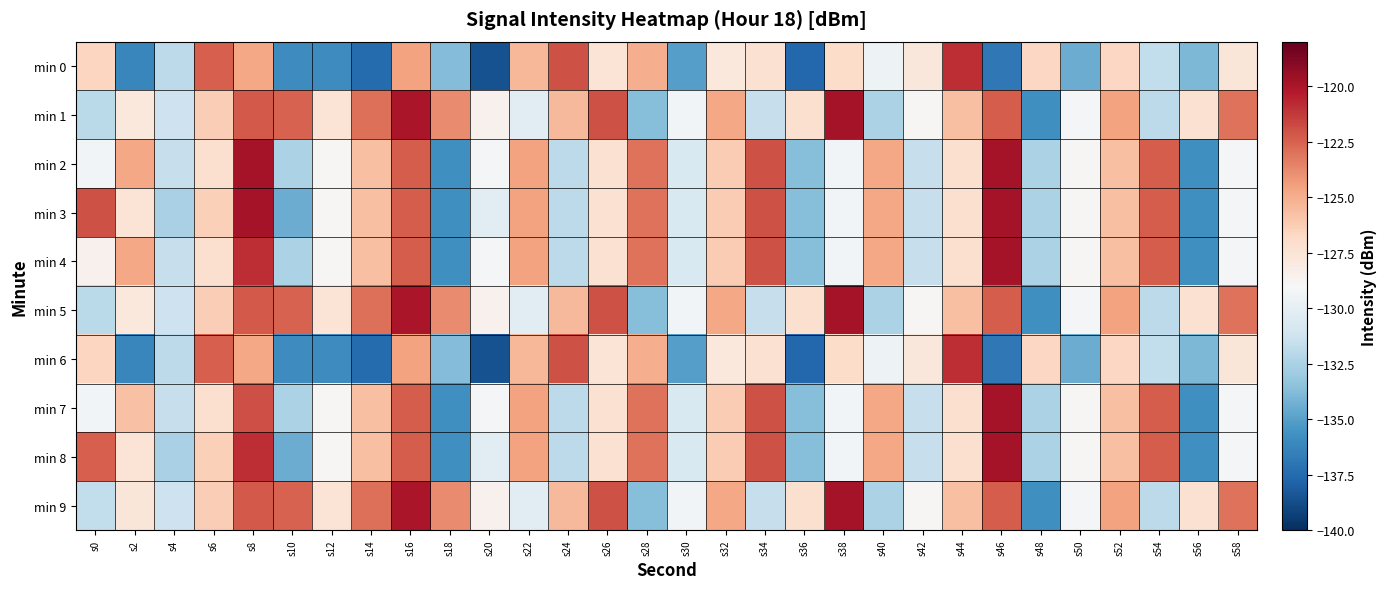

Reading left to right, what are all the values shown in this chart?

min 0: s0=-126.7	s2=-136.2	s4=-131.9	s6=-122.4	s8=-124.8	s10=-135.9	s12=-135.9	s14=-137.5	s16=-124.6	s18=-133.8	s20=-138.6	s22=-125.4	s24=-122.0	s26=-127.5	s28=-125.0	s30=-135.1	s32=-127.8	s34=-127.3	s36=-137.6	s38=-127.0	s40=-129.5	s42=-127.8	s44=-120.9	s46=-136.9	s48=-126.7	s50=-134.5	s52=-126.8	s54=-131.7	s56=-134.0	s58=-127.7
min 1: s0=-132.0	s2=-127.9	s4=-131.3	s6=-126.3	s8=-122.3	s10=-122.5	s12=-127.5	s14=-122.9	s16=-120.1	s18=-123.8	s20=-128.5	s22=-130.1	s24=-125.4	s26=-122.0	s28=-133.7	s30=-129.3	s32=-124.8	s34=-131.6	s36=-127.2	s38=-119.9	s40=-132.4	s42=-128.9	s44=-125.7	s46=-122.3	s48=-135.8	s50=-129.1	s52=-124.6	s54=-131.9	s56=-127.3	s58=-123.0
min 2: s0=-129.3	s2=-124.8	s4=-131.6	s6=-127.2	s8=-119.9	s10=-132.4	s12=-128.9	s14=-125.7	s16=-122.3	s18=-135.8	s20=-129.1	s22=-124.6	s24=-131.9	s26=-127.3	s28=-123.0	s30=-130.7	s32=-126.2	s34=-122.0	s36=-133.7	s38=-129.3	s40=-124.8	s42=-131.6	s44=-127.2	s46=-119.9	s48=-132.4	s50=-128.9	s52=-125.7	s54=-122.3	s56=-135.8	s58=-129.1
min 3: s0=-122.0	s2=-127.5	s4=-132.6	s6=-126.3	s8=-119.9	s10=-134.4	s12=-128.9	s14=-125.7	s16=-122.3	s18=-135.8	s20=-130.1	s22=-124.6	s24=-131.9	s26=-127.3	s28=-123.0	s30=-130.7	s32=-126.2	s34=-122.0	s36=-133.7	s38=-129.3	s40=-124.8	s42=-131.6	s44=-127.2	s46=-119.9	s48=-132.4	s50=-128.9	s52=-125.7	s54=-122.3	s56=-135.8	s58=-129.1
min 4: s0=-128.5	s2=-124.8	s4=-131.6	s6=-127.2	s8=-120.9	s10=-132.4	s12=-128.9	s14=-125.7	s16=-122.3	s18=-135.8	s20=-129.1	s22=-124.6	s24=-131.9	s26=-127.3	s28=-123.0	s30=-130.7	s32=-126.2	s34=-122.0	s36=-133.7	s38=-129.3	s40=-124.8	s42=-131.6	s44=-127.2	s46=-119.9	s48=-132.4	s50=-128.9	s52=-125.7	s54=-122.3	s56=-135.8	s58=-129.1
min 5: s0=-132.0	s2=-127.9	s4=-131.3	s6=-126.3	s8=-122.3	s10=-122.5	s12=-127.5	s14=-122.9	s16=-120.0	s18=-123.8	s20=-128.5	s22=-130.1	s24=-125.4	s26=-122.0	s28=-133.7	s30=-129.3	s32=-124.8	s34=-131.6	s36=-127.2	s38=-119.9	s40=-132.4	s42=-128.9	s44=-125.7	s46=-122.3	s48=-135.8	s50=-129.1	s52=-124.6	s54=-131.9	s56=-127.3	s58=-123.0
min 6: s0=-126.7	s2=-136.2	s4=-131.9	s6=-122.4	s8=-124.8	s10=-135.9	s12=-135.9	s14=-137.5	s16=-124.6	s18=-133.8	s20=-138.6	s22=-125.4	s24=-122.0	s26=-127.5	s28=-125.0	s30=-135.1	s32=-127.8	s34=-127.3	s36=-137.6	s38=-127.0	s40=-129.5	s42=-127.8	s44=-120.9	s46=-136.9	s48=-126.7	s50=-134.5	s52=-126.8	s54=-131.7	s56=-133.9	s58=-127.7
min 7: s0=-129.3	s2=-125.8	s4=-131.6	s6=-127.2	s8=-121.9	s10=-132.4	s12=-128.9	s14=-125.7	s16=-122.3	s18=-135.8	s20=-129.1	s22=-124.6	s24=-131.9	s26=-127.3	s28=-123.0	s30=-130.7	s32=-126.2	s34=-122.0	s36=-133.7	s38=-129.3	s40=-124.8	s42=-131.6	s44=-127.2	s46=-119.9	s48=-132.4	s50=-128.9	s52=-125.7	s54=-122.3	s56=-135.8	s58=-129.1
min 8: s0=-122.4	s2=-127.5	s4=-132.6	s6=-126.3	s8=-120.9	s10=-134.4	s12=-128.9	s14=-125.7	s16=-122.3	s18=-135.8	s20=-130.1	s22=-124.6	s24=-131.9	s26=-127.3	s28=-123.0	s30=-130.7	s32=-126.2	s34=-122.0	s36=-133.7	s38=-129.3	s40=-124.8	s42=-131.6	s44=-127.2	s46=-119.9	s48=-132.4	s50=-128.9	s52=-125.7	s54=-122.3	s56=-135.8	s58=-129.1
min 9: s0=-131.7	s2=-127.7	s4=-131.3	s6=-126.3	s8=-122.3	s10=-122.5	s12=-127.5	s14=-122.9	s16=-120.0	s18=-123.8	s20=-128.5	s22=-130.1	s24=-125.4	s26=-122.0	s28=-133.7	s30=-129.3	s32=-124.8	s34=-131.6	s36=-127.2	s38=-119.9	s40=-132.4	s42=-128.9	s44=-125.7	s46=-122.3	s48=-135.8	s50=-129.1	s52=-124.6	s54=-131.9	s56=-127.3	s58=-123.0